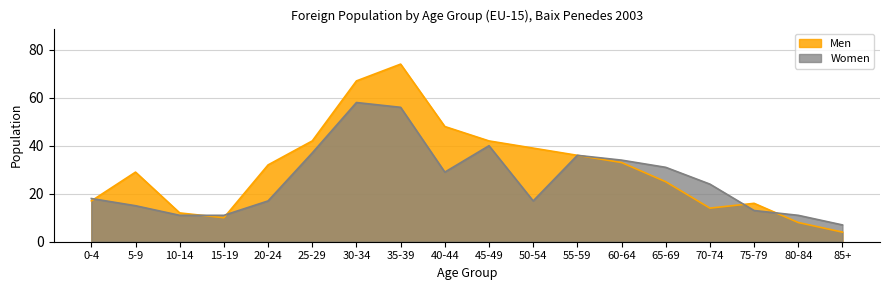

How many lines are shown in the chart?

2